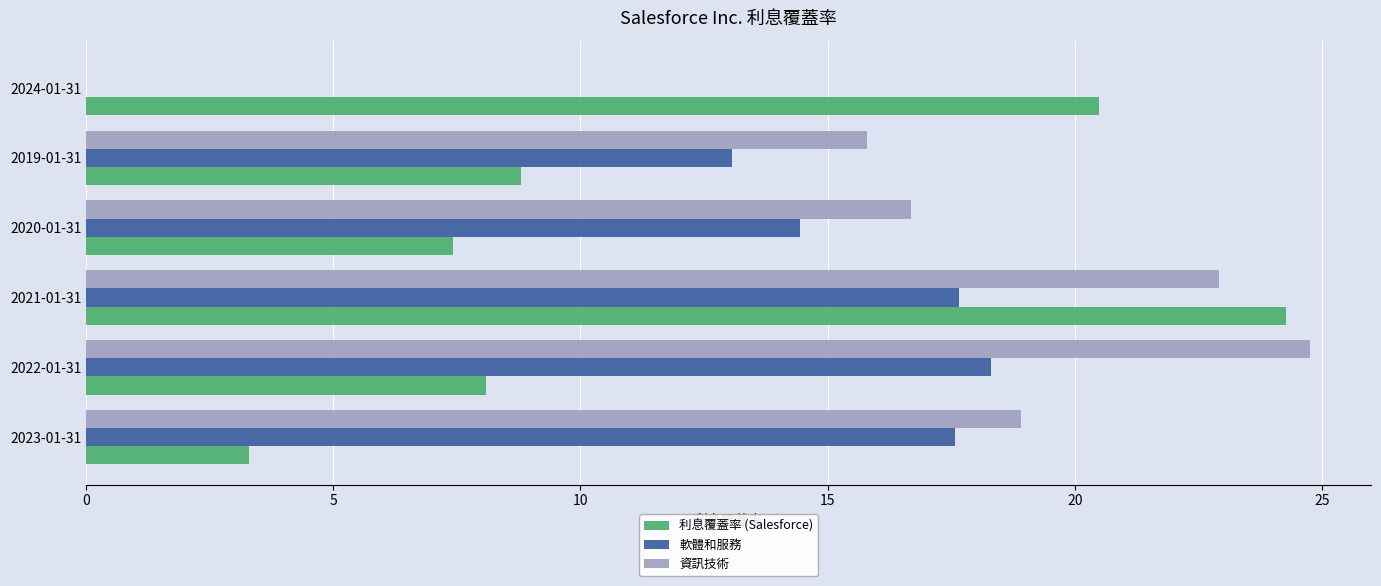

Between 2021-01-31 and 2019-01-31, which series saw the biggest shift?

利息覆蓋率 (Salesforce)